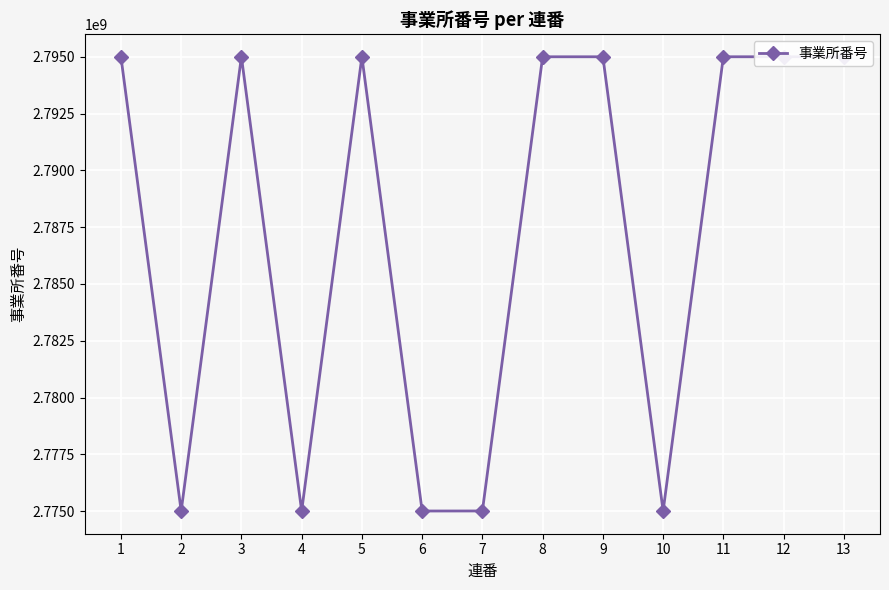

Reading left to right, what are all the values shown in this chart?

1=2795000088	2=2775004902	3=2795000245	4=2775004993	5=2795000146	6=2775003151	7=2775004647	8=2795000211	9=2795000070	10=2775003078	11=2795000518	12=2795000732	13=2795000328